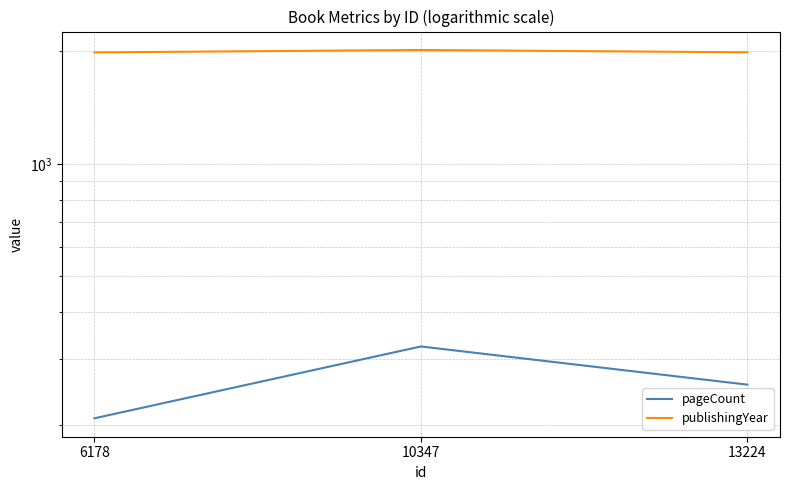

What is the total value across all series at 10347?

2342